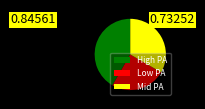

Is the sum of High PA and Low PA greater than half?

Yes